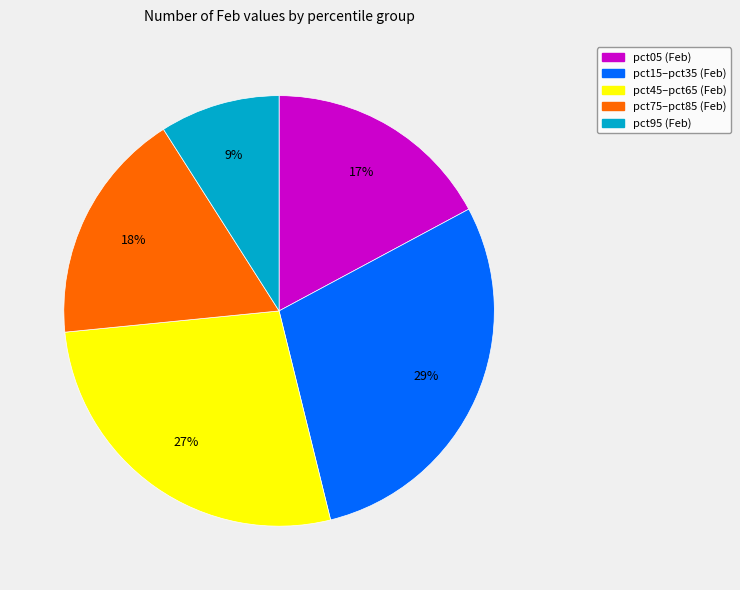

Count the number of slices in the pie.

5